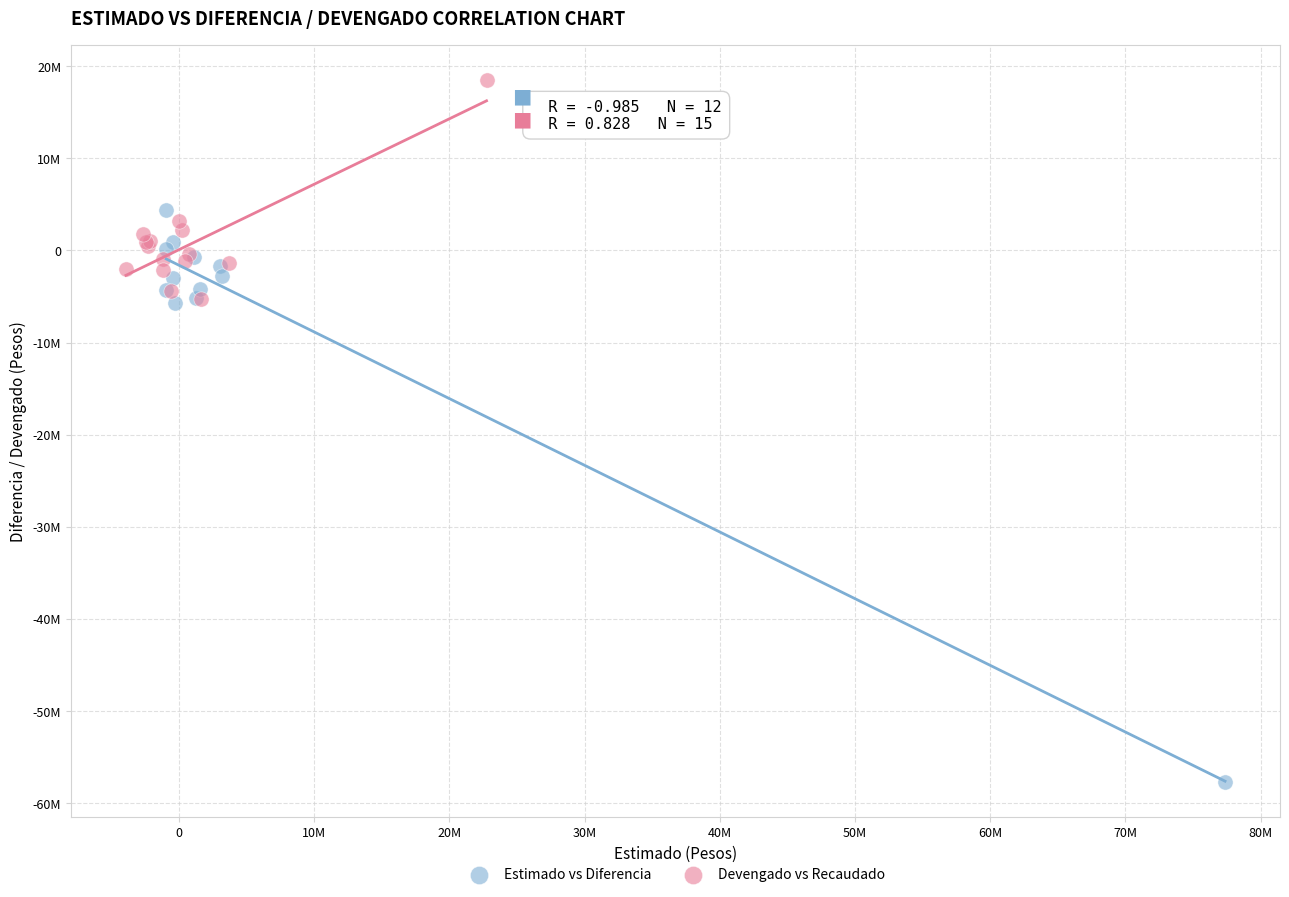

What are all the series names shown in the legend?

Estimado vs Diferencia, Devengado vs Recaudado